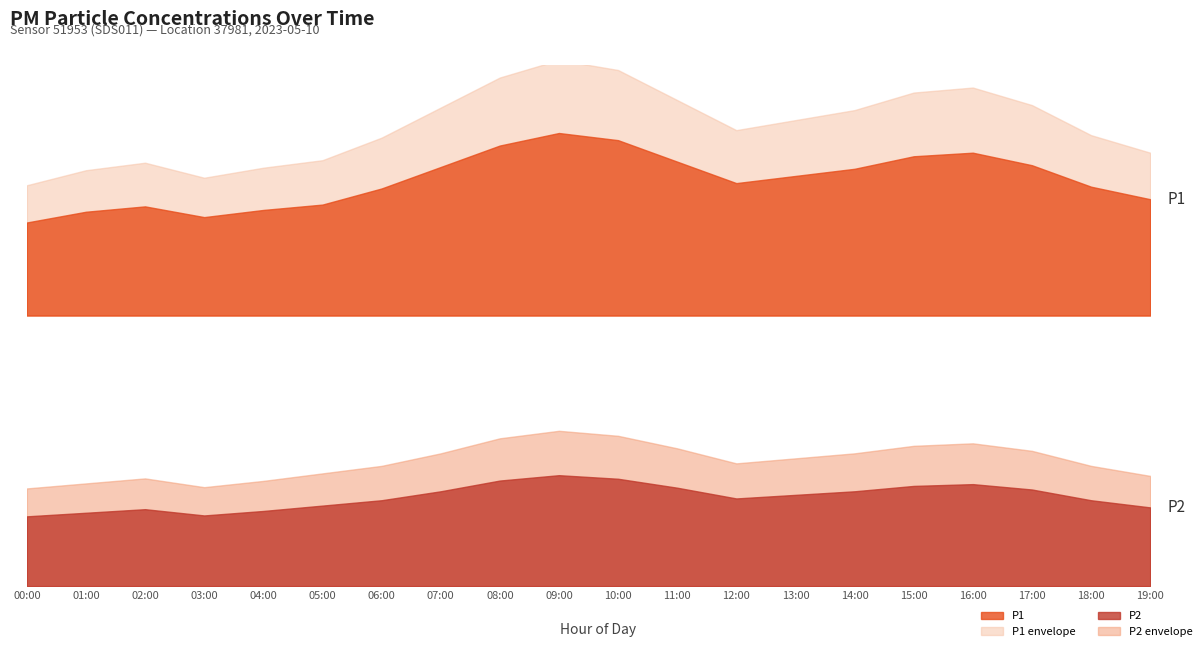

What is the value of the P1 point at the 9th from the left?

9.5